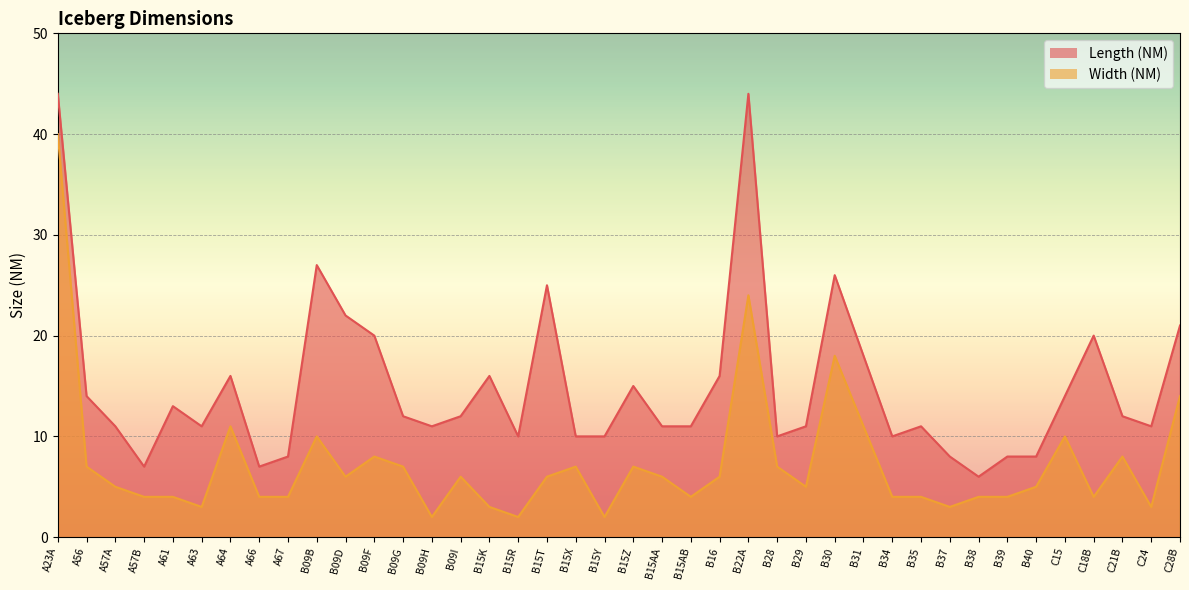

At how many categories does at least one series exceed 31?

2